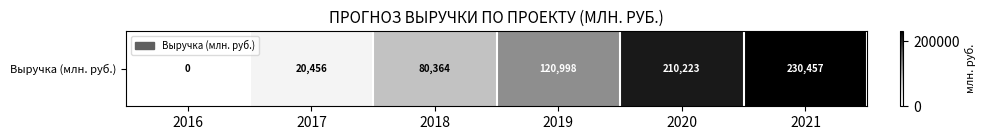

What value does the data have at 2017, to the nearest 50?

20450